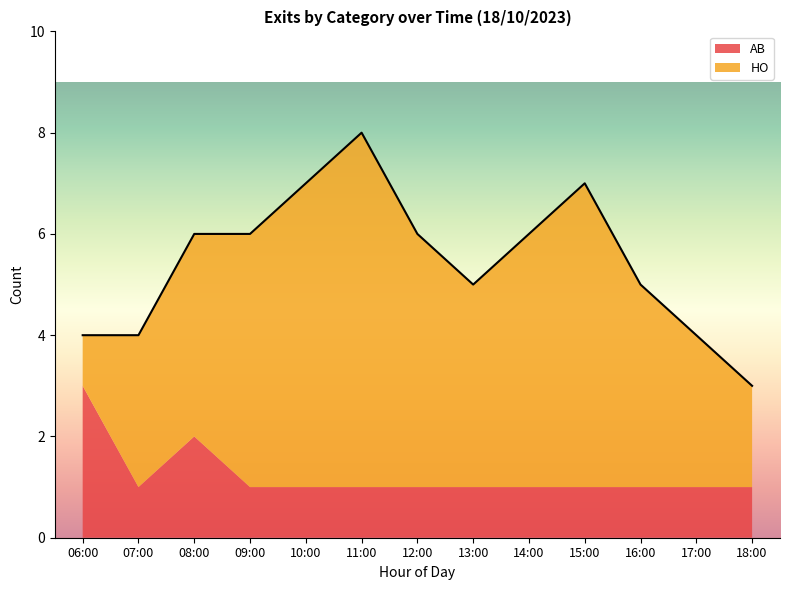

What is the difference between the second highest and second lowest values in the AB series?

1